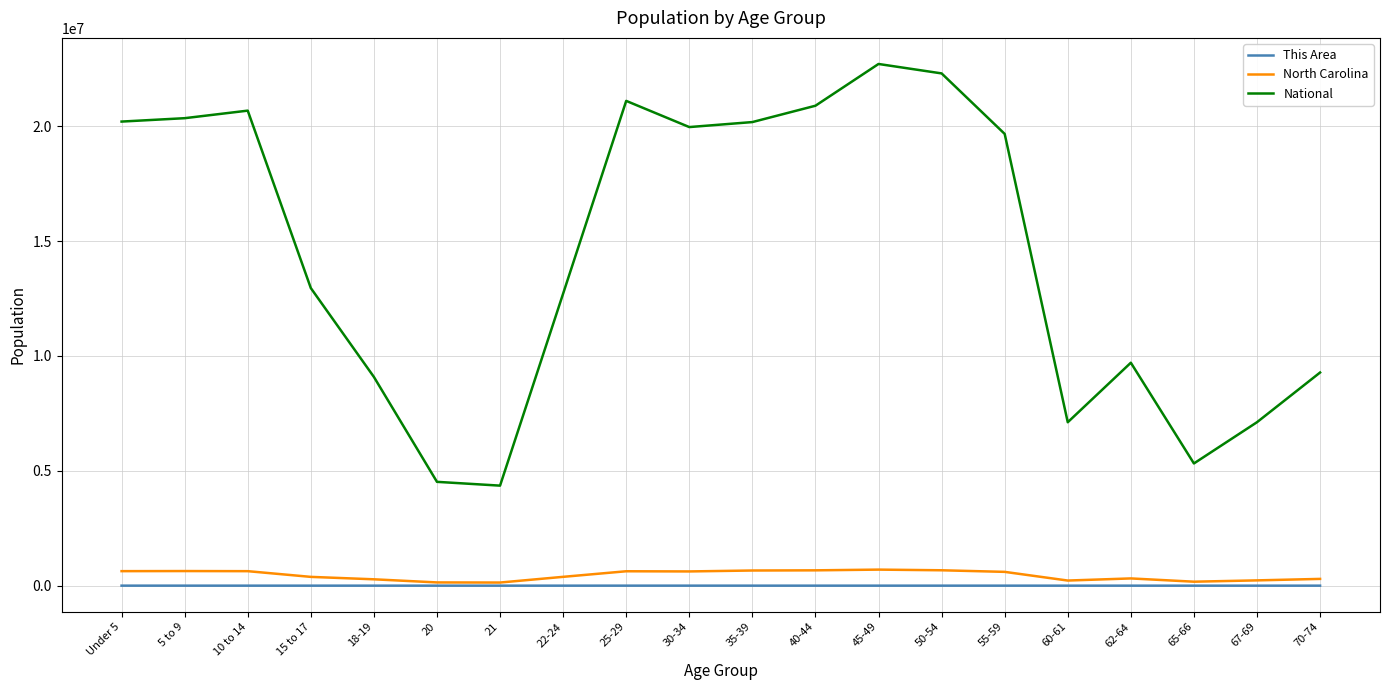

Is the value of This Area at 45-49 greater than the value of North Carolina at 10 to 14?

No